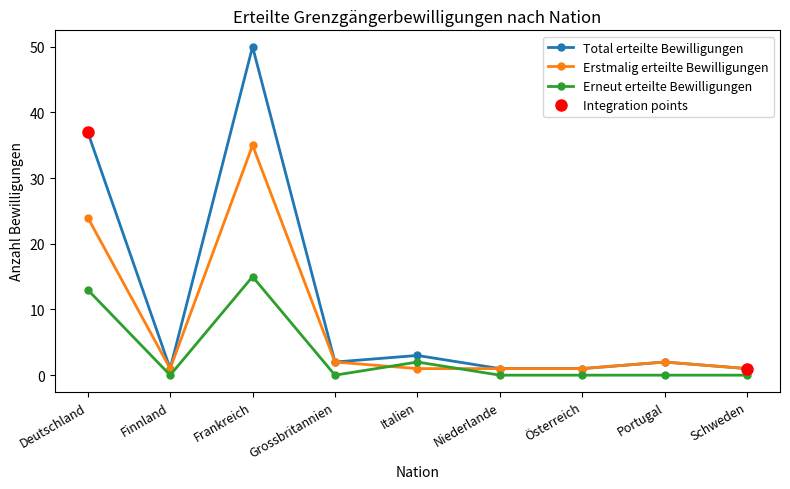

True or false: Erstmalig erteilte Bewilligungen has a value of 1 at Finnland.

True